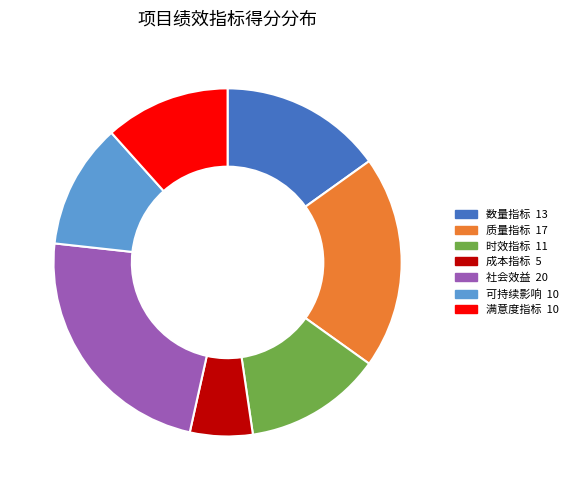

The 满意度指标 slice represents 12% of the pie. True or false?

True